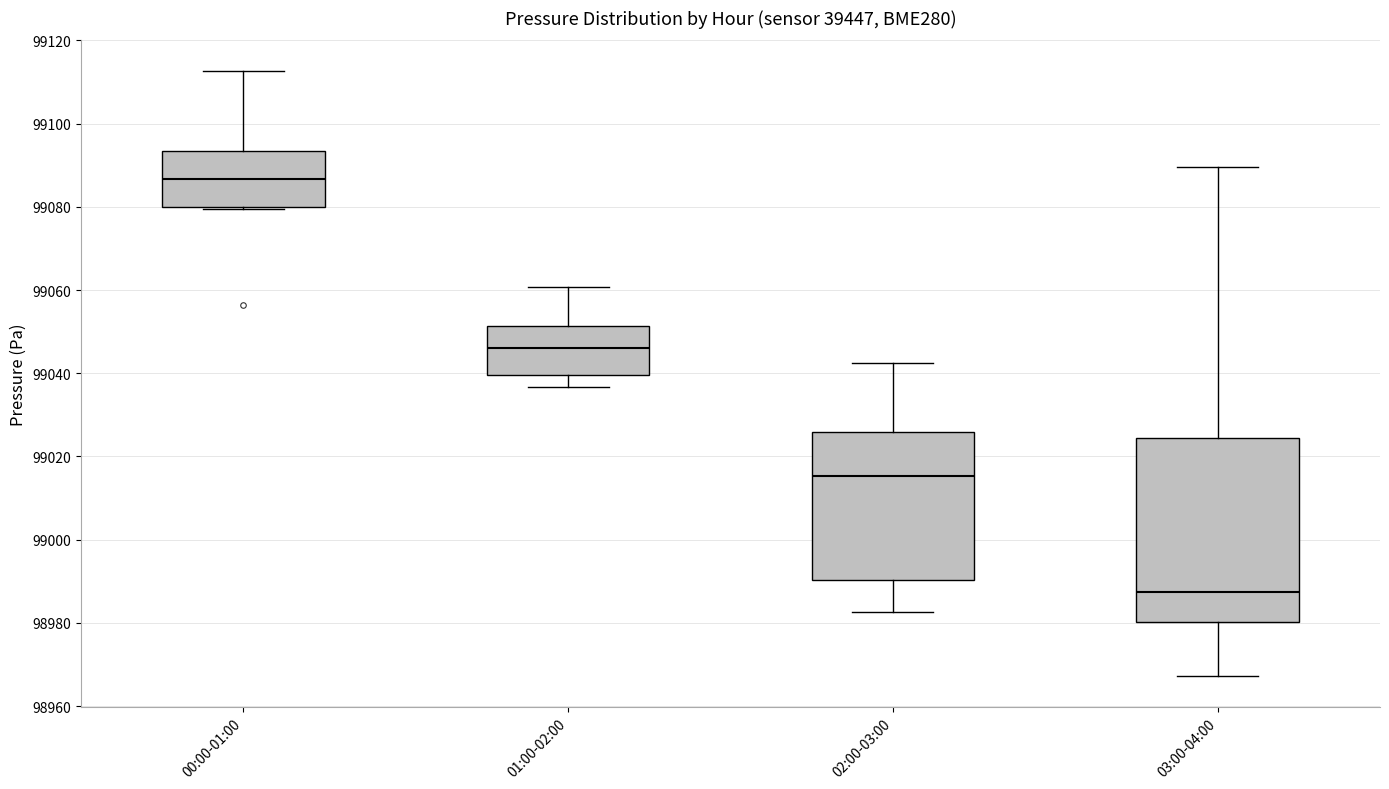

Comparing the boxes themselves (not the whiskers), which one is the tallest?

03:00-04:00